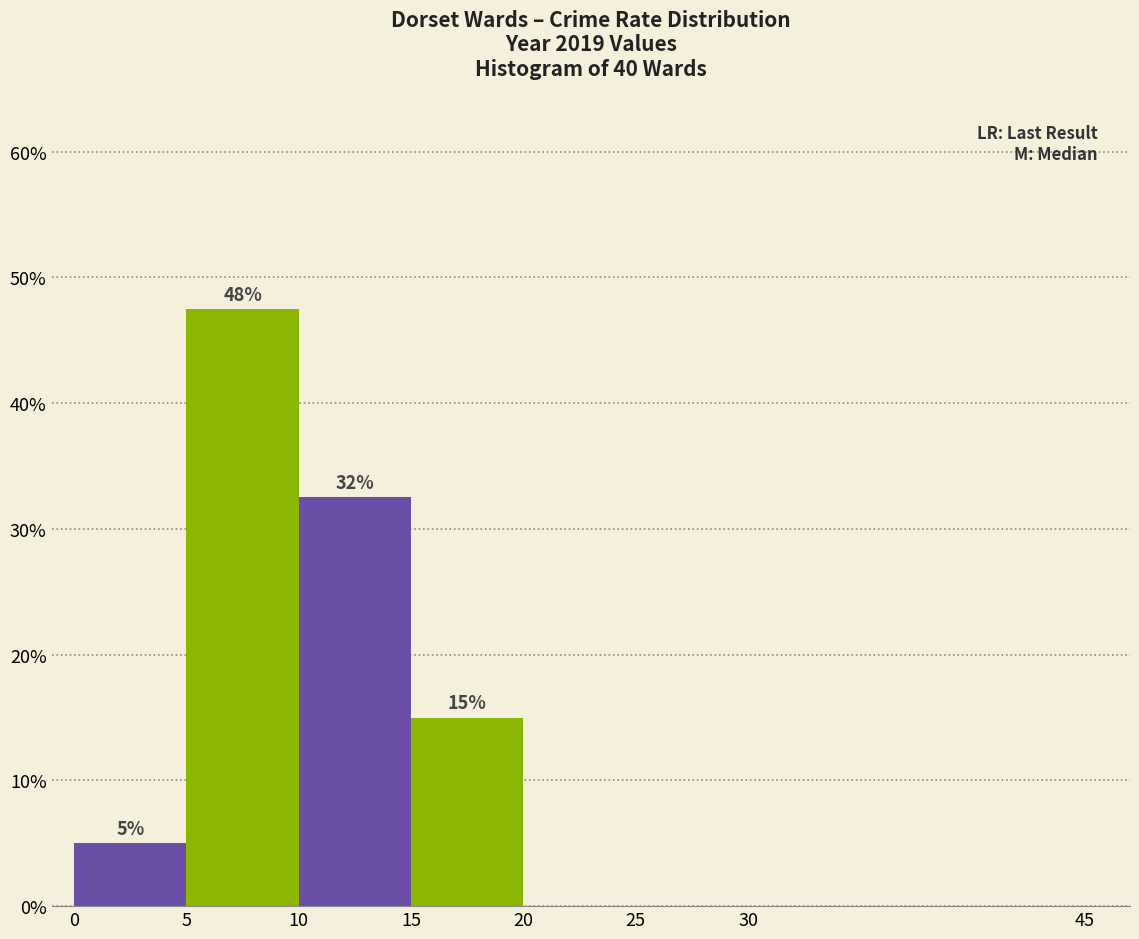

Which range on the x-axis has the tallest bar?

5 to 10